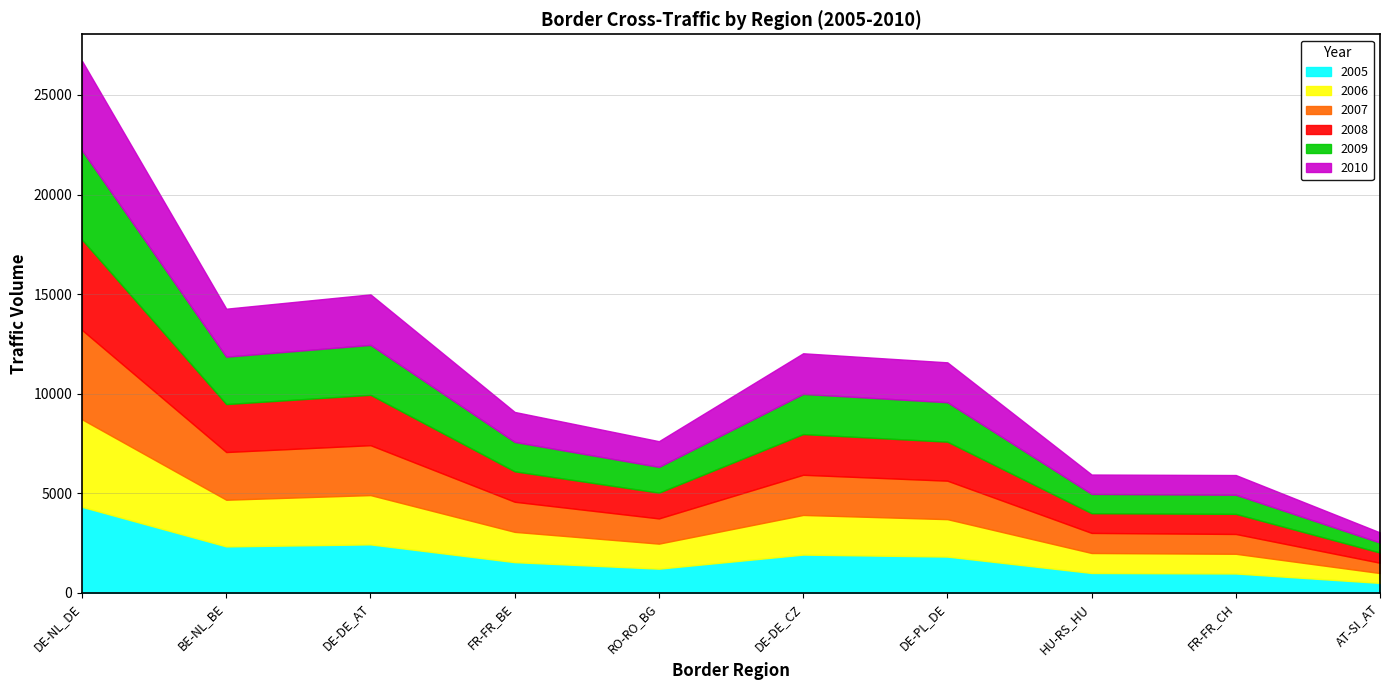

What is the difference between the highest and lowest values at DE-DE_AT?

100.1